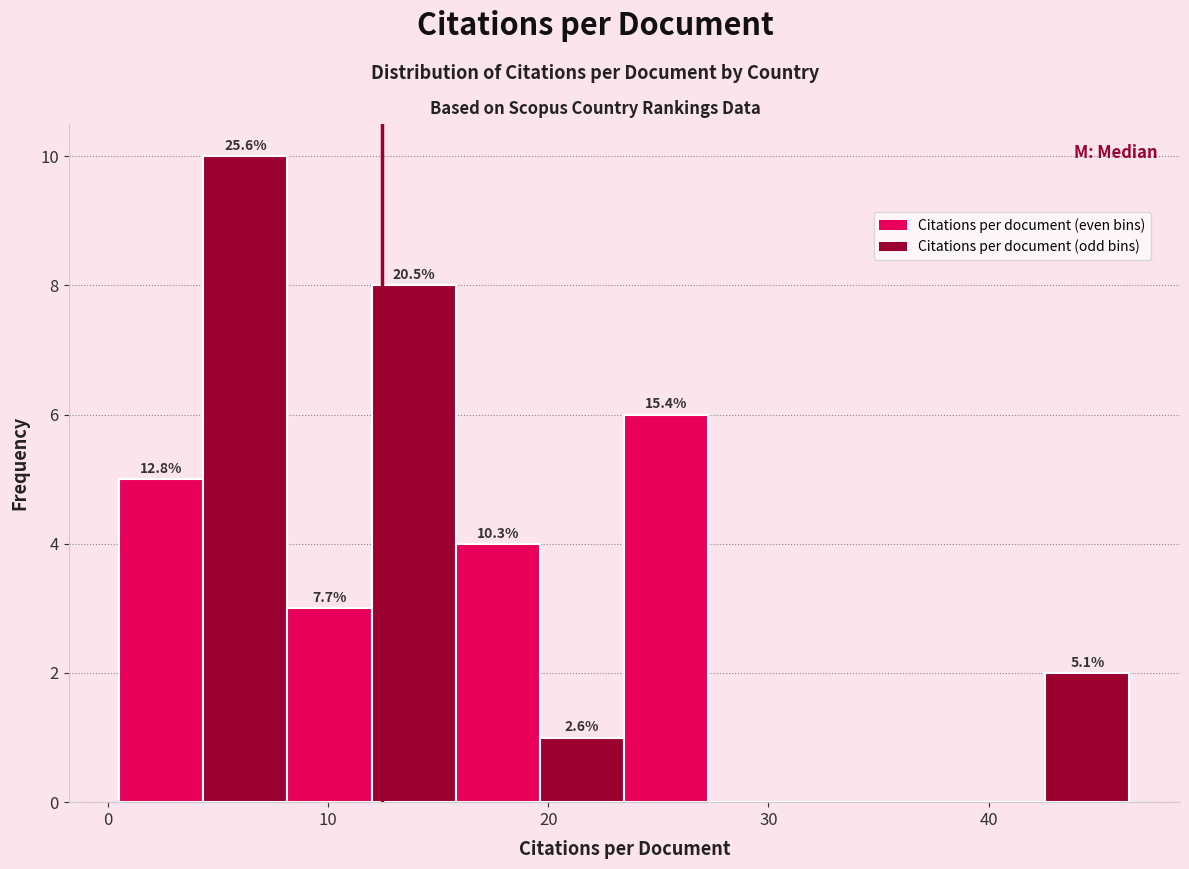

Around what value on the x-axis is the tallest bar? Give the approximate position of its centre, as read against the axis.

6